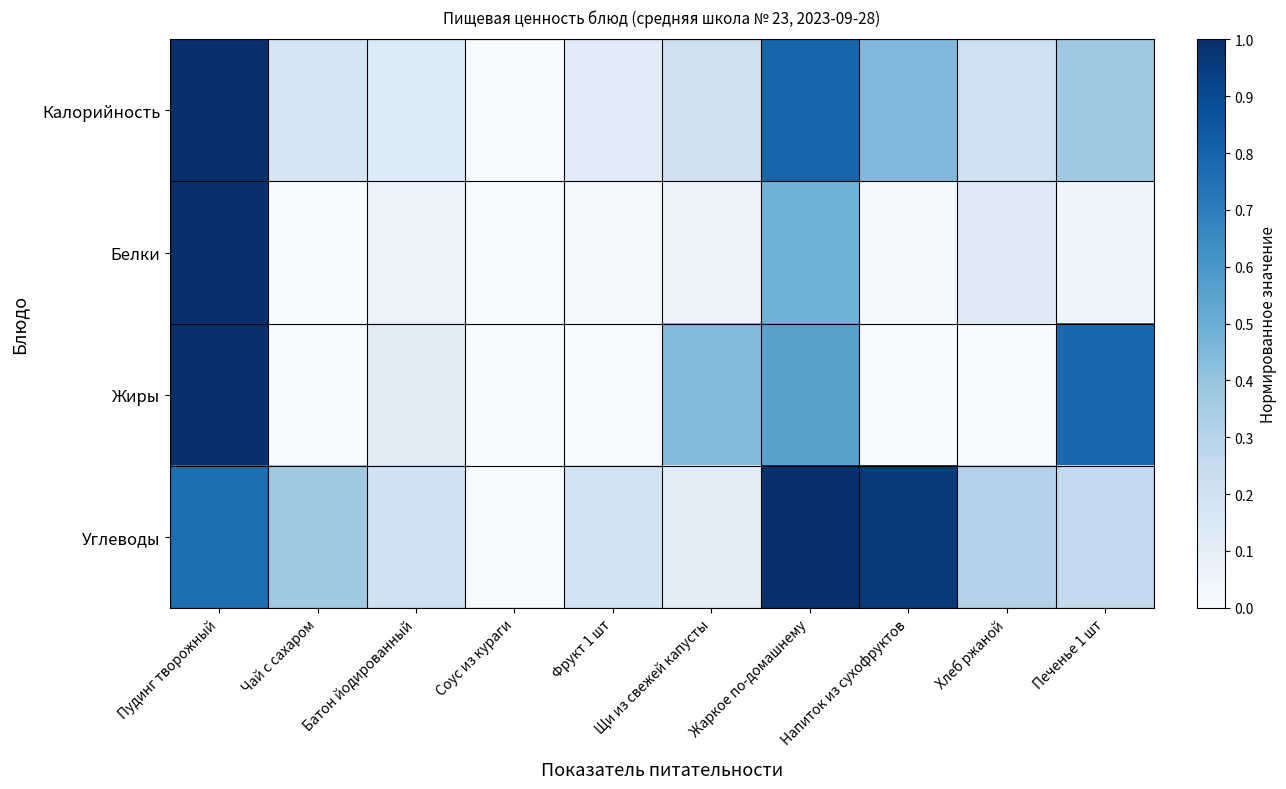

Reading right to left, extract all data points from this chart.

Калорийность: Печенье 1 шт=0.4	Хлеб ржаной=0.2	Напиток из сухофруктов=0.5	Жаркое по-домашнему=0.8	Щи из свежей капусты=0.2	Фрукт 1 шт=0.1	Соус из кураги=0.0	Батон йодированный=0.1	Чай с сахаром=0.2	Пудинг творожный=1.0
Белки: Печенье 1 шт=0.0	Хлеб ржаной=0.1	Напиток из сухофруктов=0.0	Жаркое по-домашнему=0.5	Щи из свежей капусты=0.1	Фрукт 1 шт=0.0	Соус из кураги=0.0	Батон йодированный=0.1	Чай с сахаром=0.0	Пудинг творожный=1.0
Жиры: Печенье 1 шт=0.8	Хлеб ржаной=0.0	Напиток из сухофруктов=0.0	Жаркое по-домашнему=0.6	Щи из свежей капусты=0.4	Фрукт 1 шт=0.0	Соус из кураги=0.0	Батон йодированный=0.1	Чай с сахаром=0.0	Пудинг творожный=1.0
Углеводы: Печенье 1 шт=0.3	Хлеб ржаной=0.3	Напиток из сухофруктов=1.0	Жаркое по-домашнему=1.0	Щи из свежей капусты=0.1	Фрукт 1 шт=0.2	Соус из кураги=0.0	Батон йодированный=0.2	Чай с сахаром=0.4	Пудинг творожный=0.8